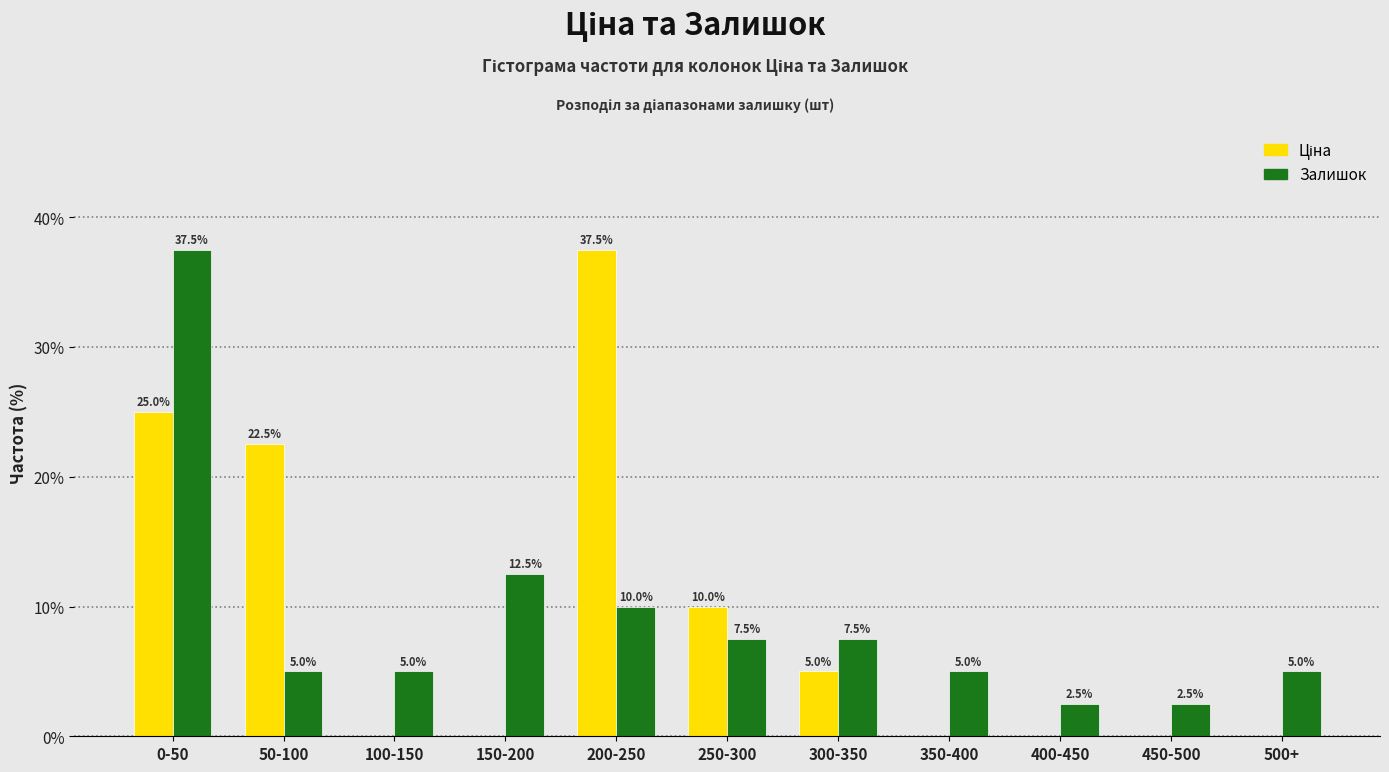

At which category is the sum across all series the highest?

0-50